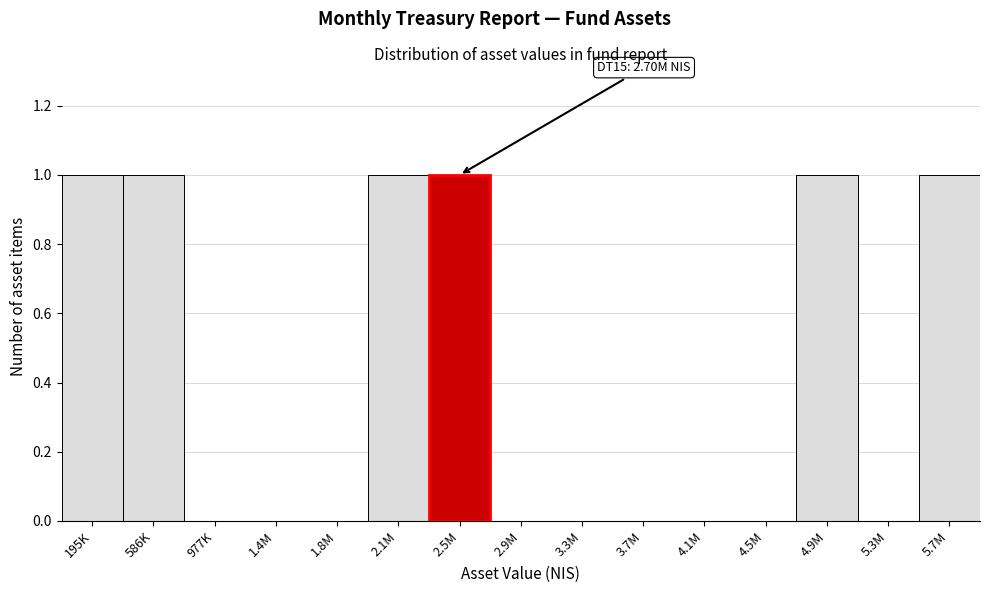

Reading right to left, transcribe all the data shown in this chart.

5.7M=1	5.3M=0	4.9M=1	4.5M=0	4.1M=0	3.7M=0	3.3M=0	2.9M=0	2.5M=1	2.1M=1	1.8M=0	1.4M=0	977K=0	586K=1	195K=1